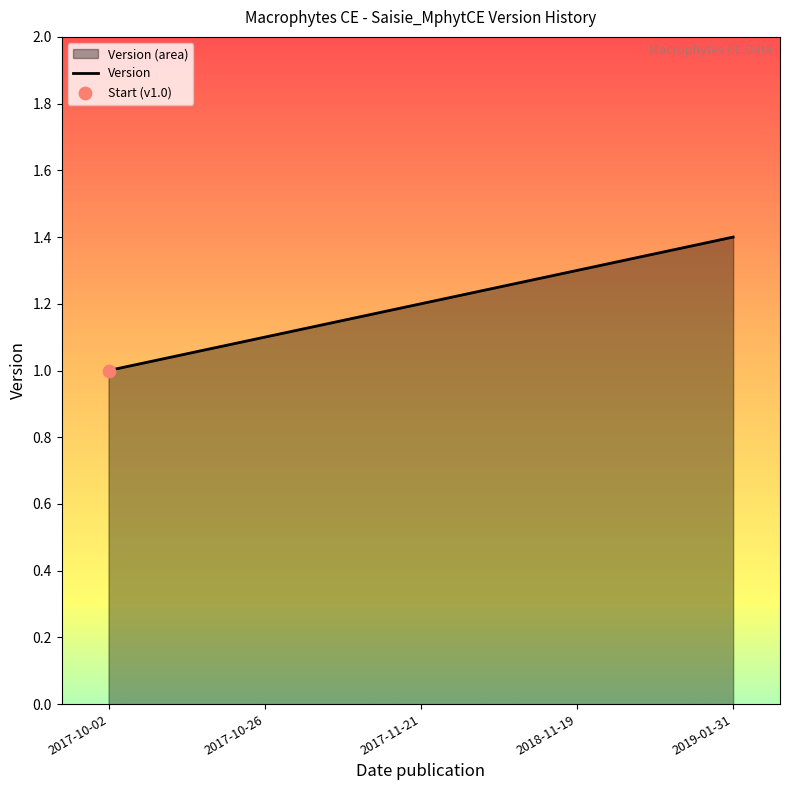

Which has a higher value, 2017-10-26 or 2019-01-31?

2019-01-31